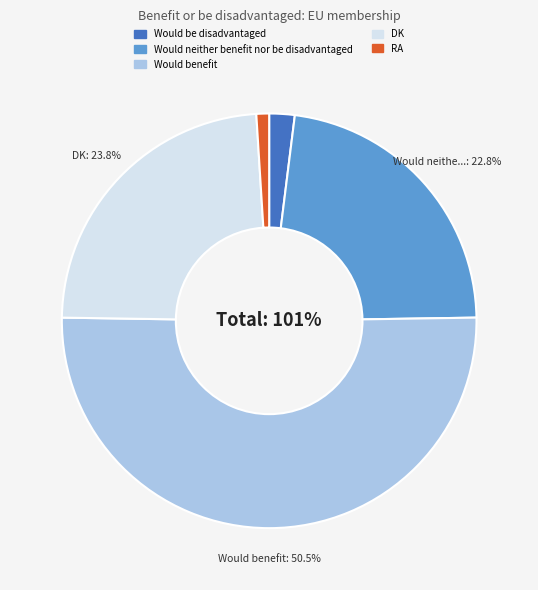

Rank the categories by value from highest to lowest.

Would benefit, DK, Would neither benefit nor be disadvantaged, Would be disadvantaged, RA